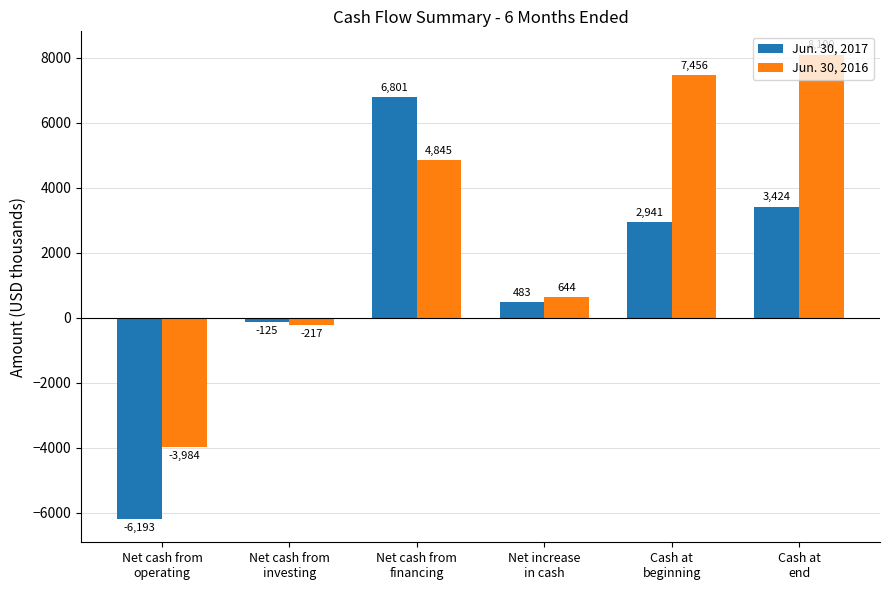

How many categories are shown in the chart?

6